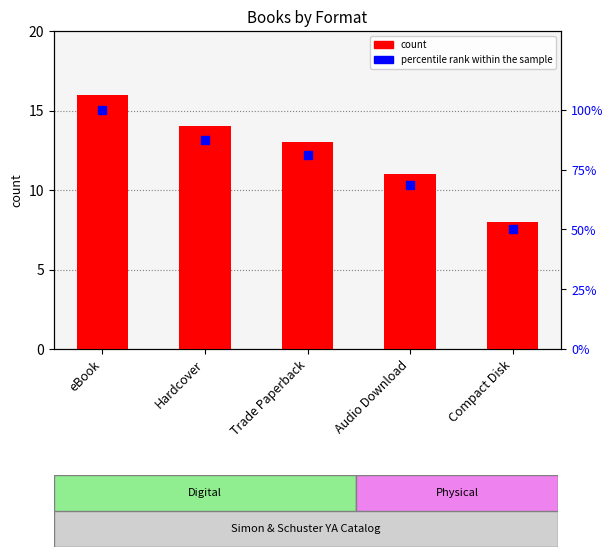

Is the value of count at eBook greater than the value of percentile rank within the sample at Audio Download?

No